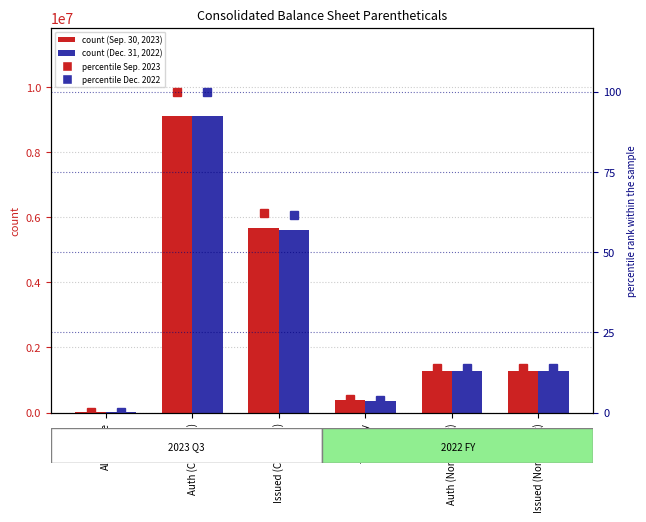

What are all the series names shown in the legend?

Sep. 30, 2023, Dec. 31, 2022, Sep. 30, 2023 %, Dec. 31, 2022 %